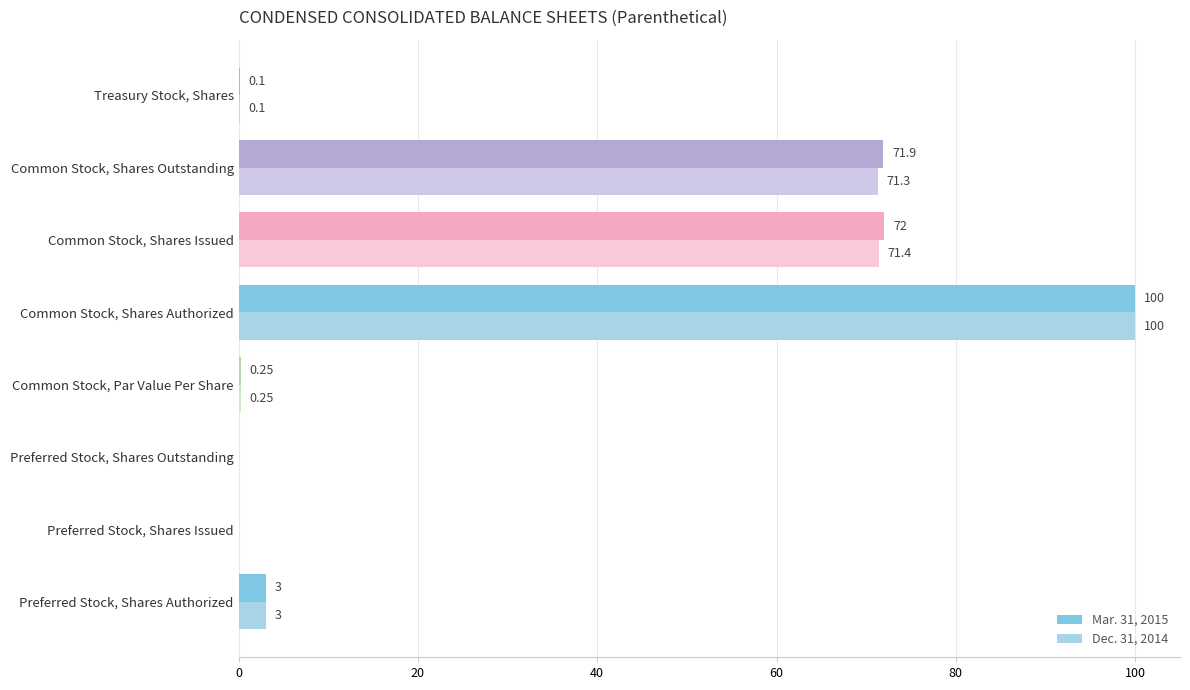

Where is Mar. 31, 2015 nearest to the value 50?

Common Stock, Shares Outstanding